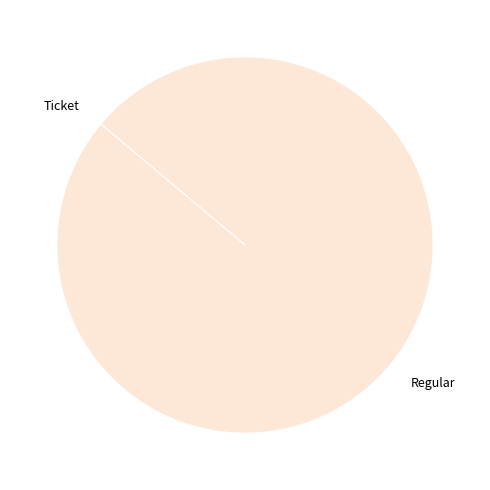

True or false: Regular accounts for 89% of the total.

False